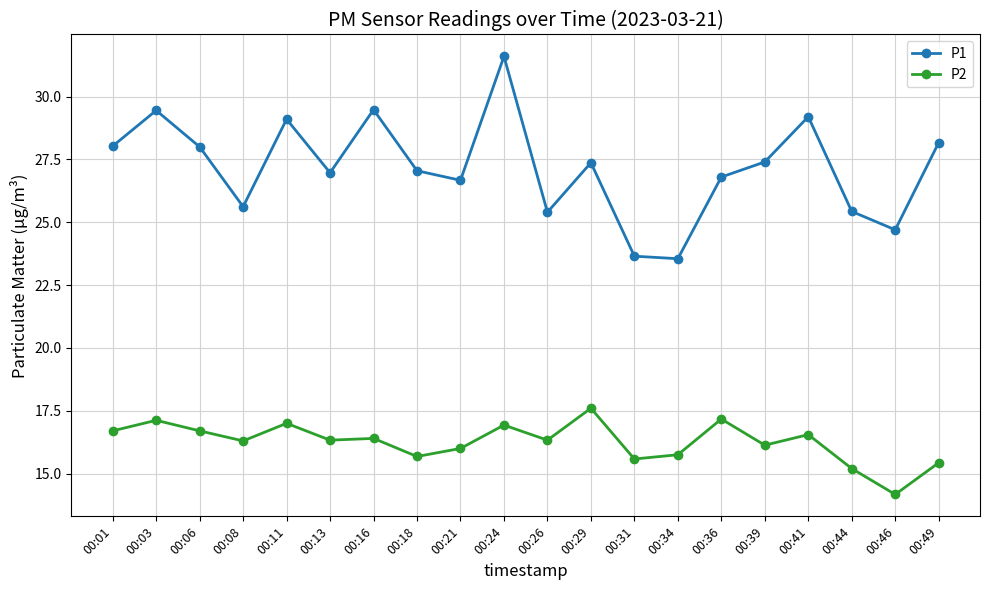

What is the total value across all series at 00:41?

45.8